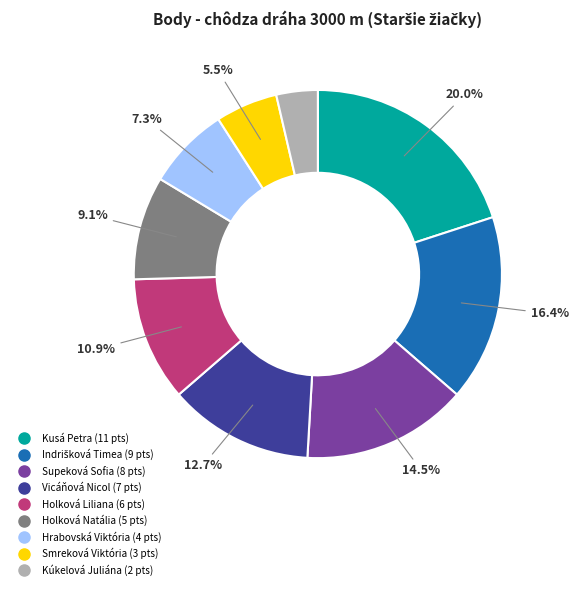

Between Supeková Sofia and Smreková Viktória, which is larger?

Supeková Sofia